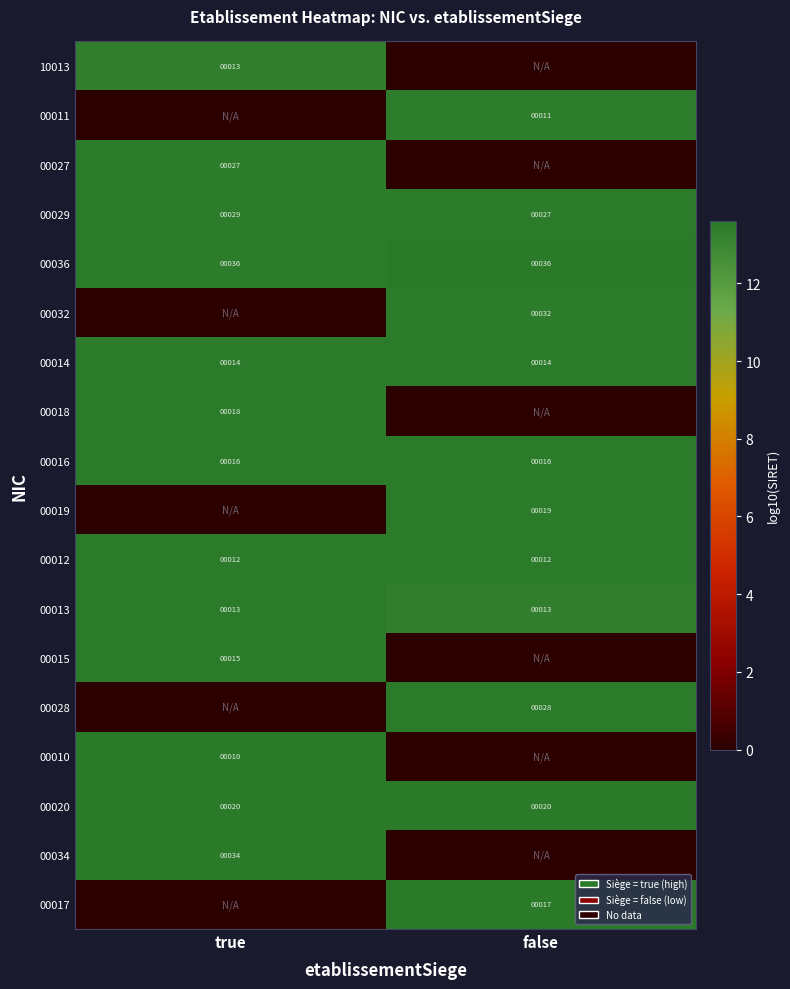

Is it true that 00014 equals 14 at false?

True